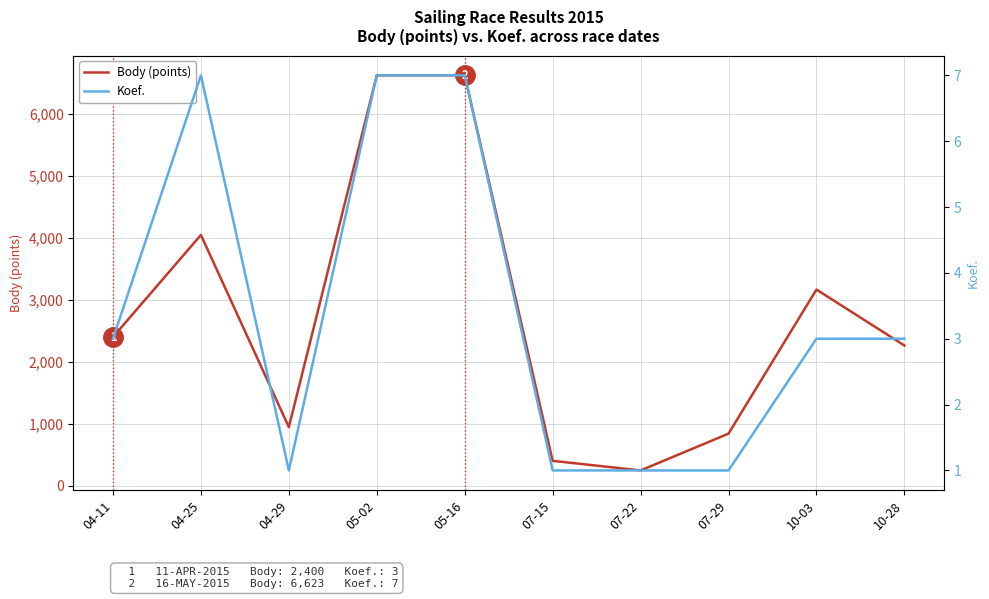

True or false: Body (points) and Koef. intersect in this chart.

False